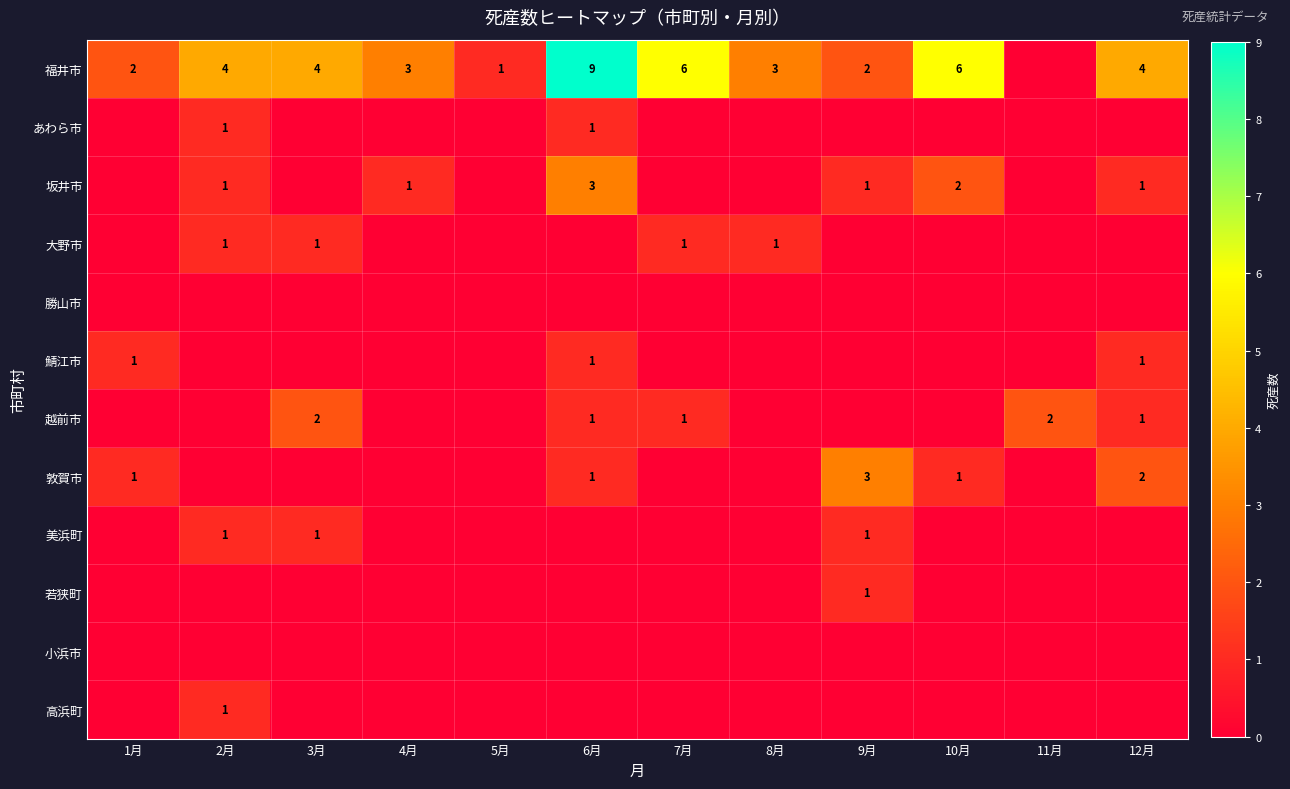

The value of 福井市 at 10月 is 6. True or false?

True